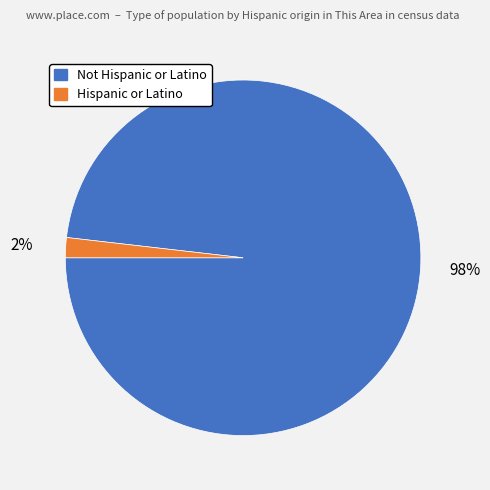

Which slice is the largest?

Not Hispanic or Latino